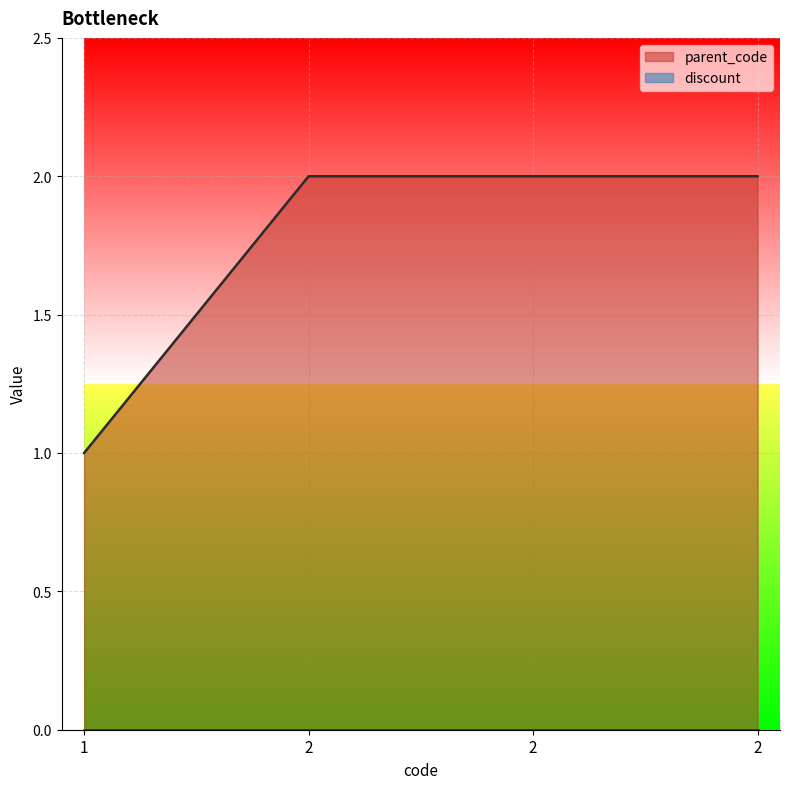

What is the difference between the maximum and minimum values?

1